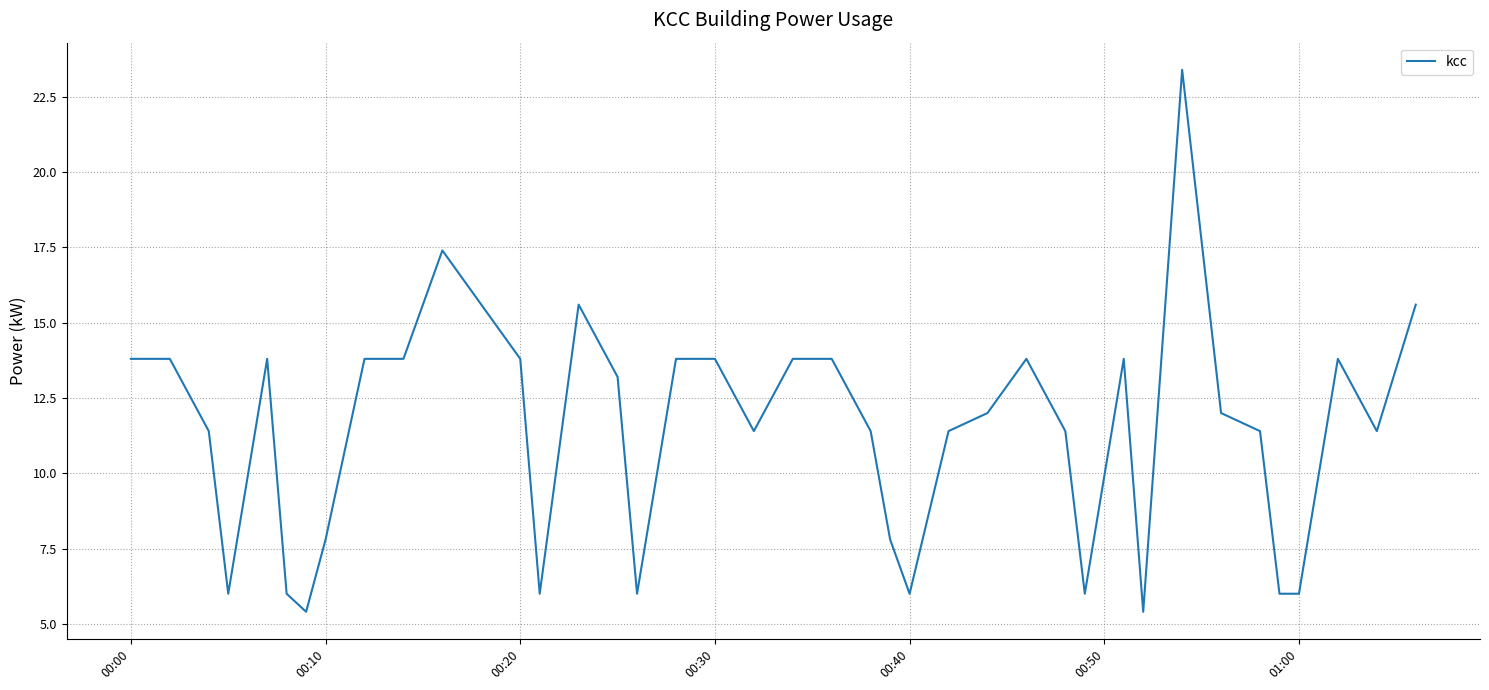

What is the difference between the maximum and minimum values?

18.0